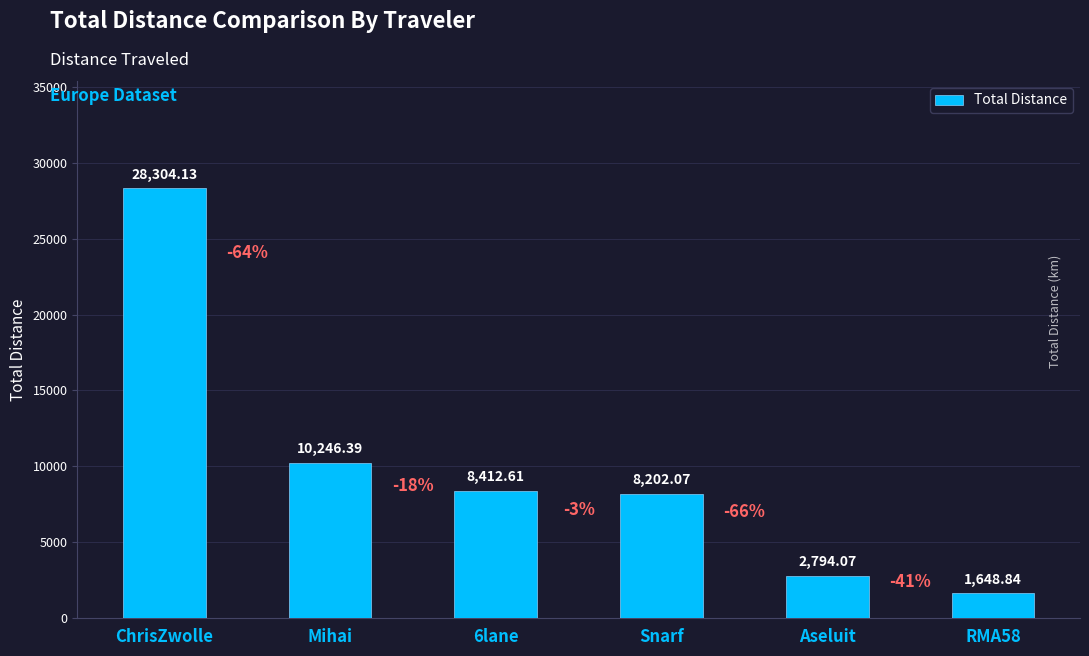

What is the label of the 4th bar from the right?

6lane